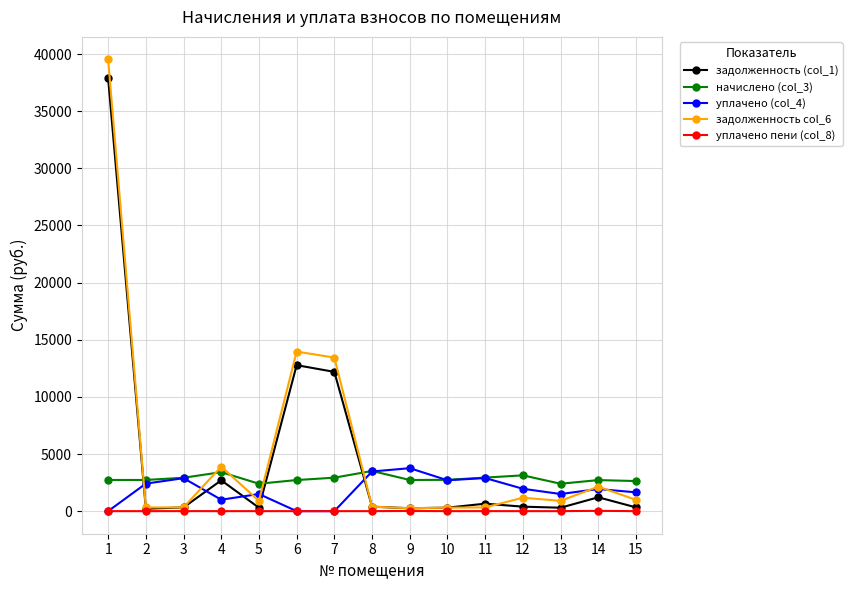

What are all the series names shown in the legend?

задолженность (col_1), начислено (col_3), уплачено (col_4), задолженность col_6, уплачено пени (col_8)